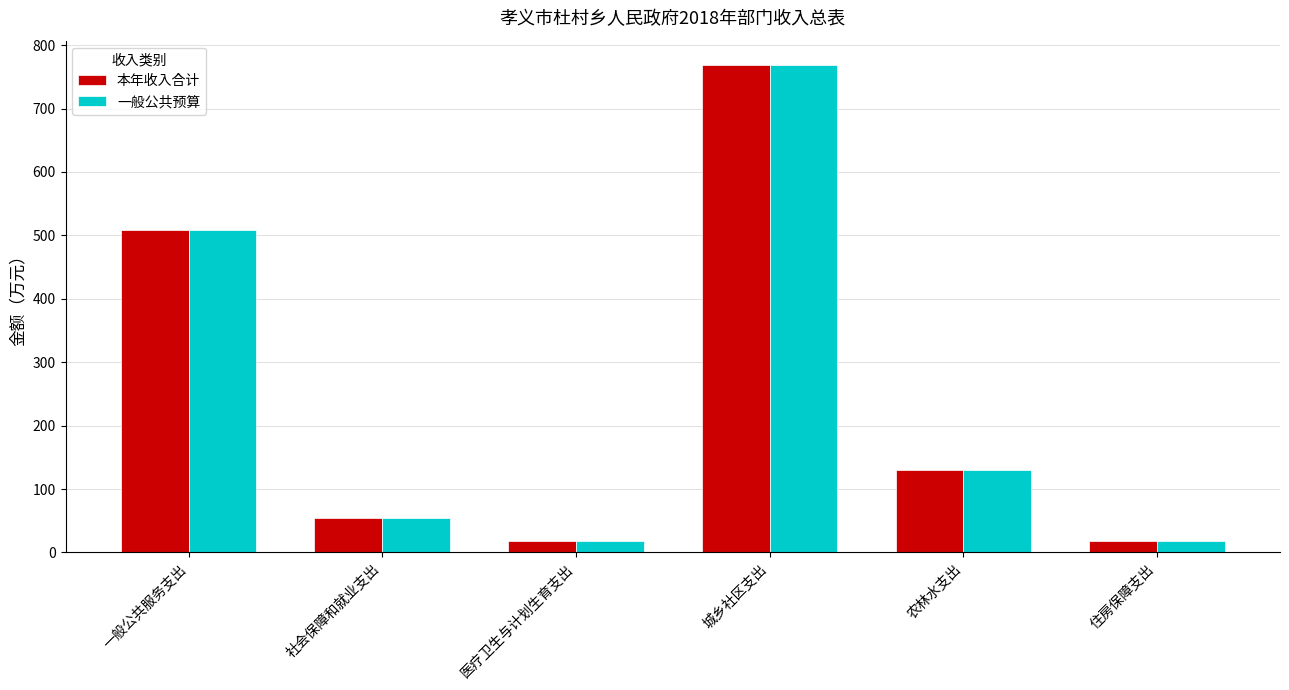

How many data points in 本年收入合计 are above 129?

3